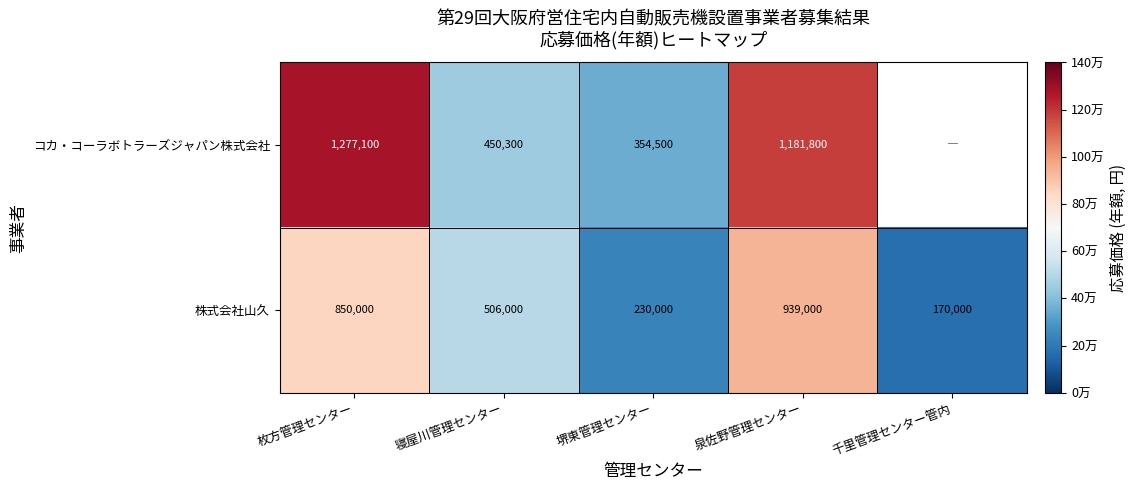

What is the difference between the maximum and minimum values in the 株式会社山久 series?

769000